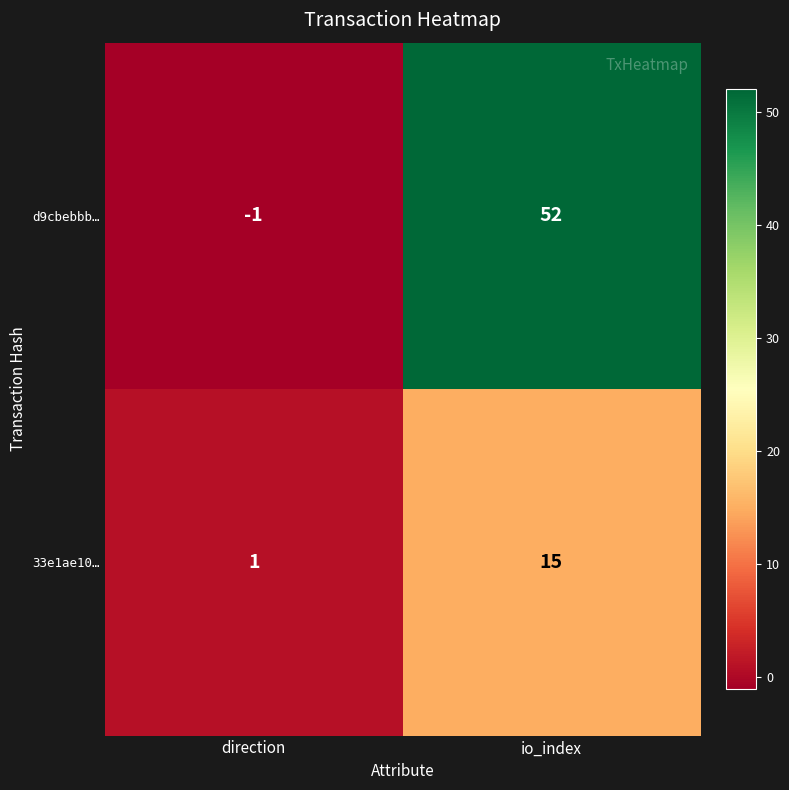

What is the difference between the 33e1ae10… values at direction and io_index?

14